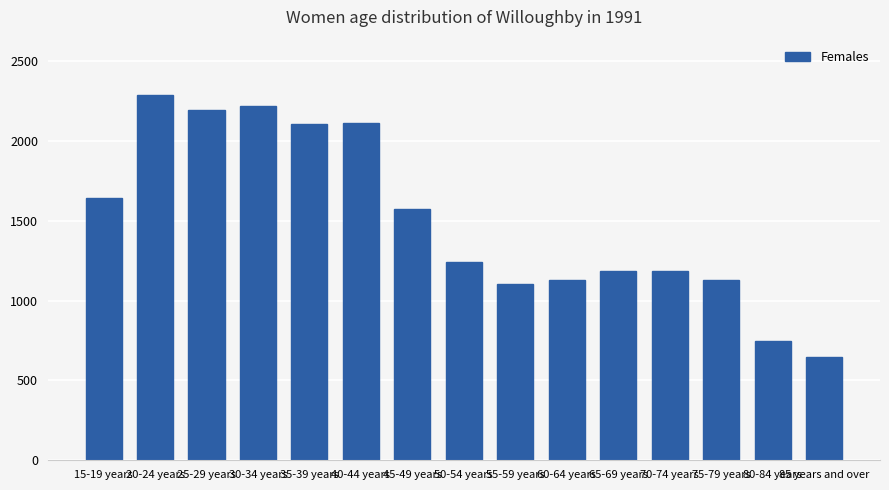

Which has a higher value, 70-74 years or 15-19 years?

15-19 years